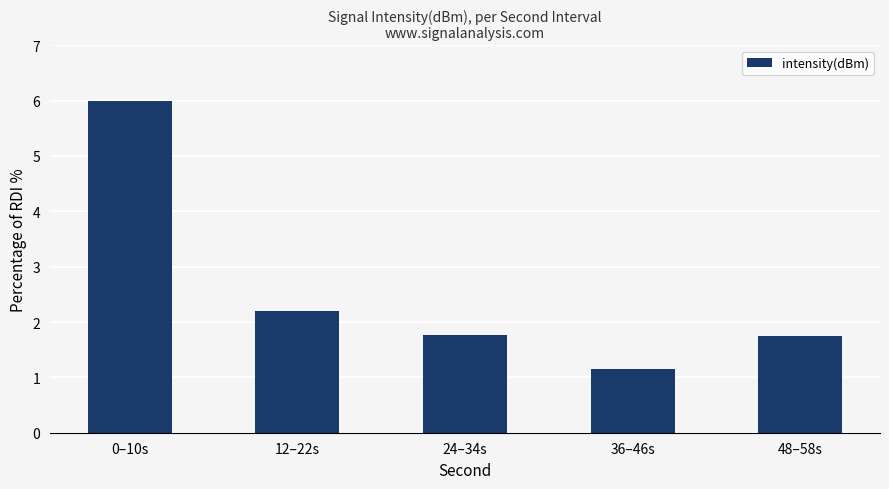

What value does the data have at 24–34s?

1.8